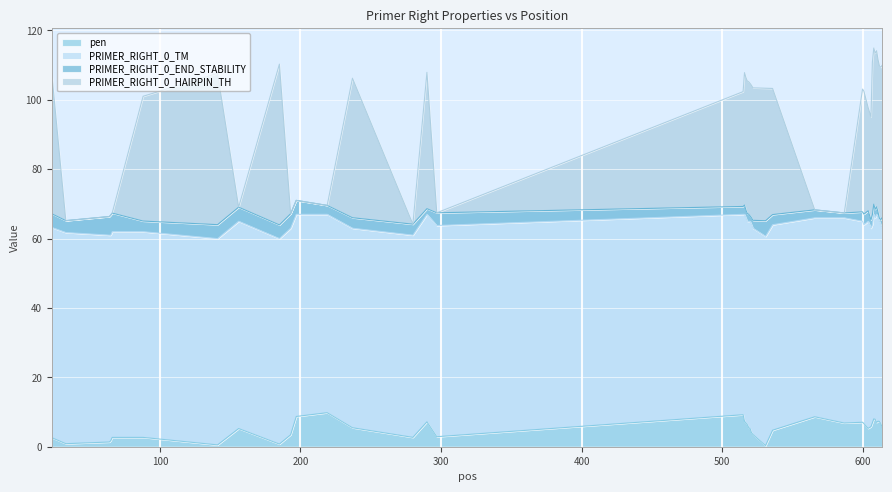

True or false: PRIMER_RIGHT_0_HAIRPIN_TH and pen cross at least once.

False